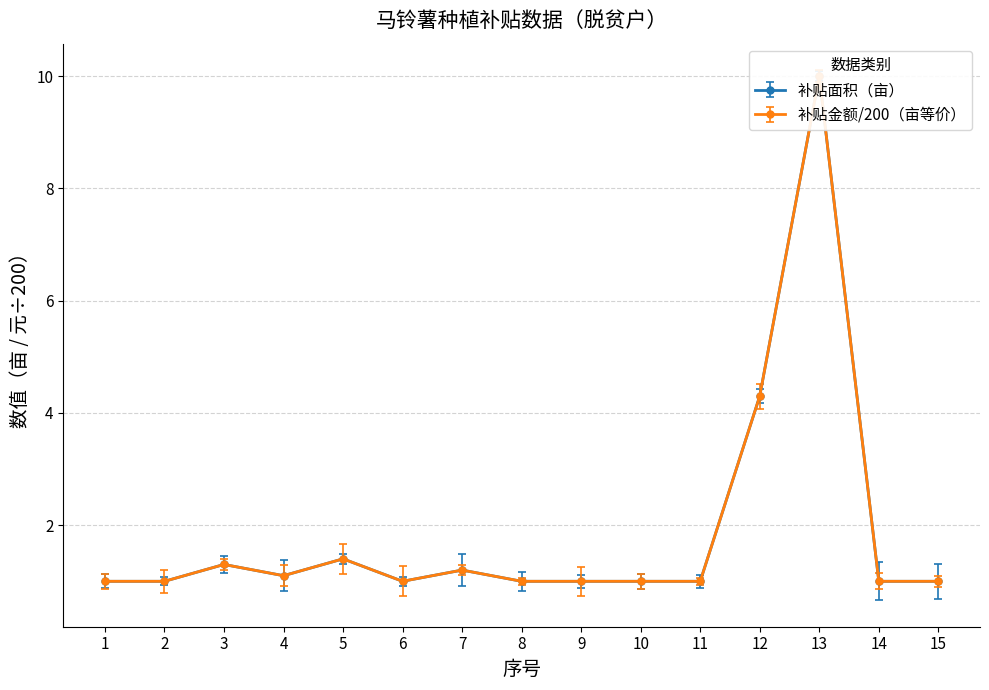

True or false: 补贴面积（亩） and 补贴金额(元) cross at least once.

False